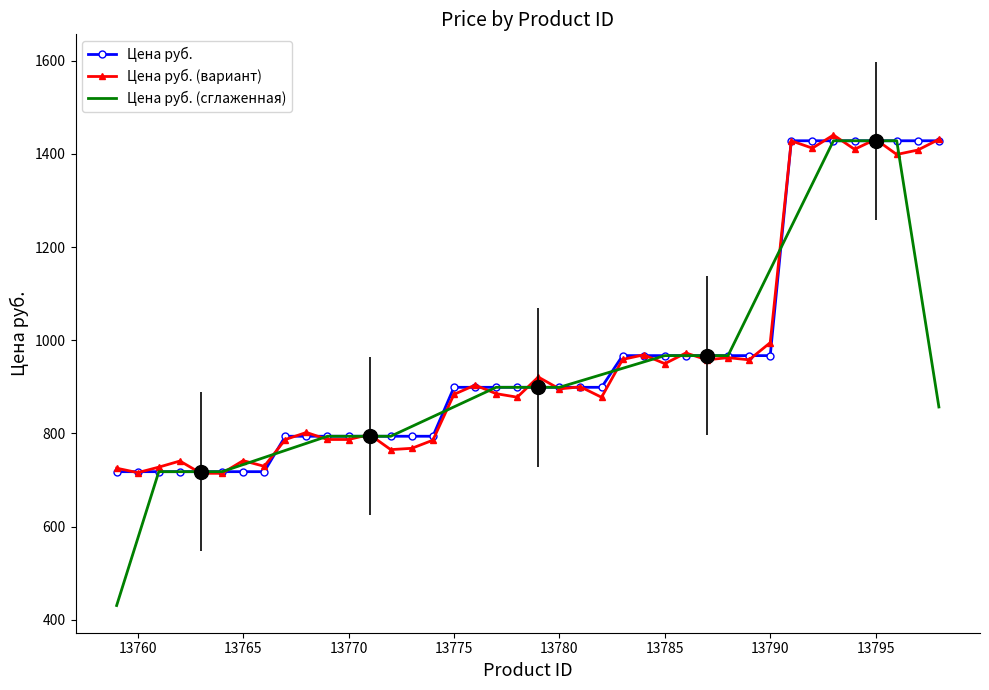

What is the maximum value for Цена руб.?

1428.0